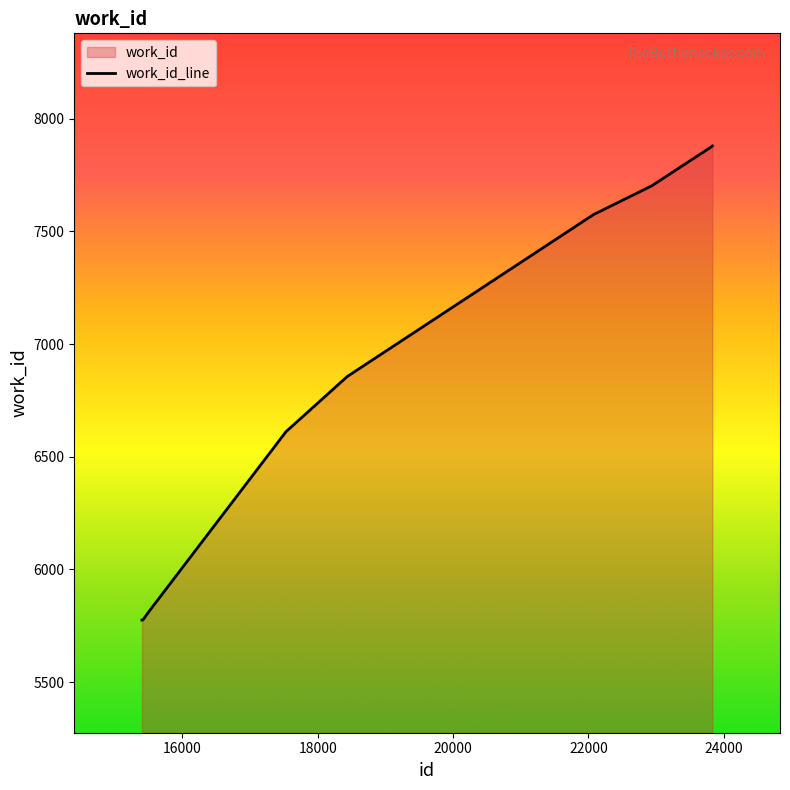

Where does the data first go above 6856?

22078